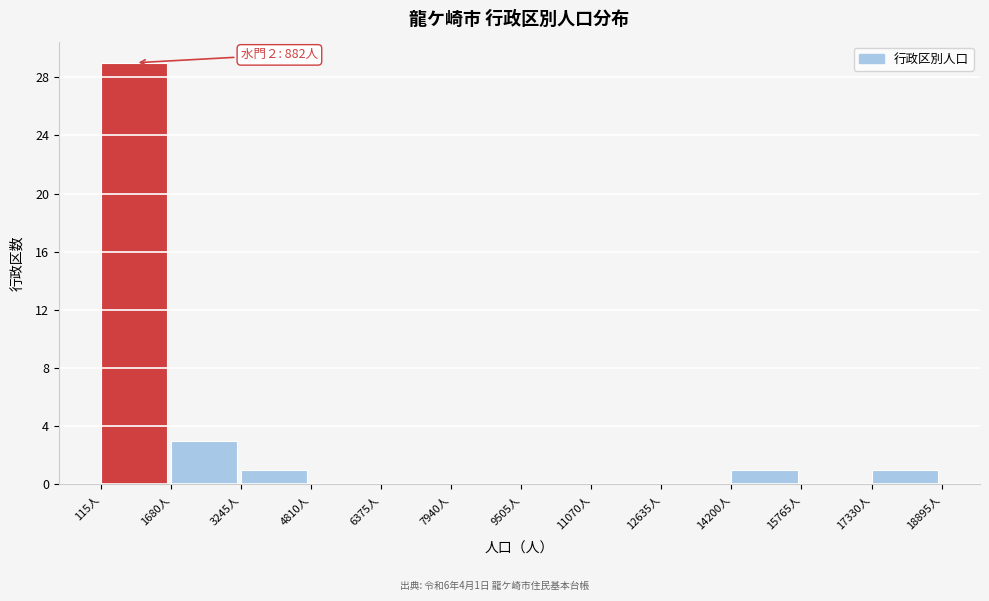

Over which range of the x-axis is the bar tallest?

200 to 1600